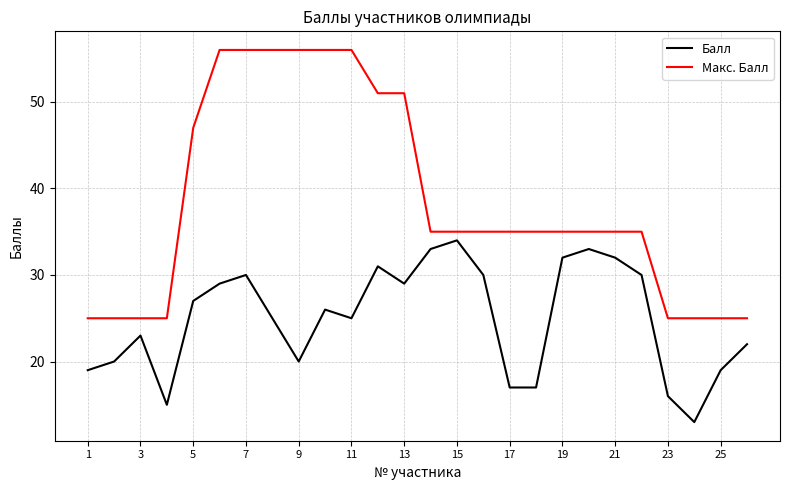

Which series has the largest total across all categories?

Макс. Балл